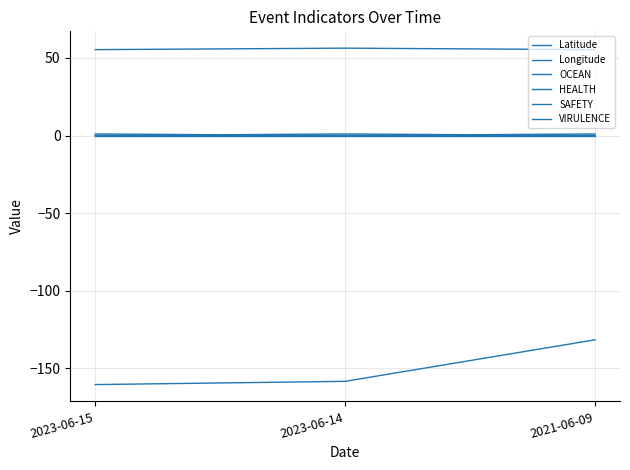

Does the chart have visible grid lines?

Yes